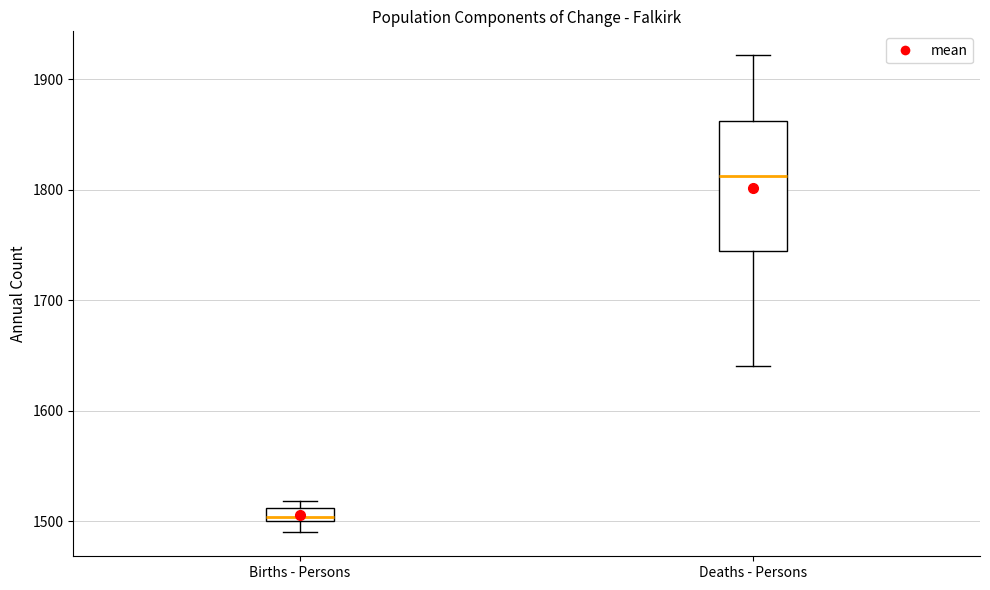

Which box's median line is the lowest?

Births - Persons